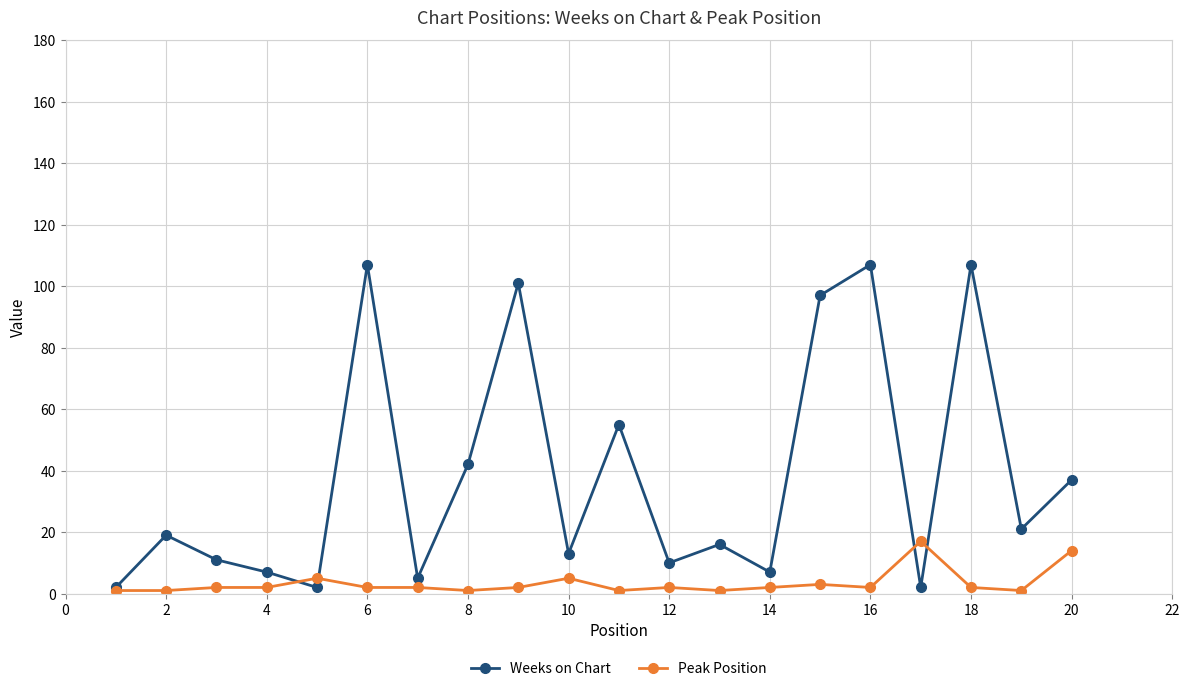

What is the difference between the maximum and minimum values in the Peak Position series?

16